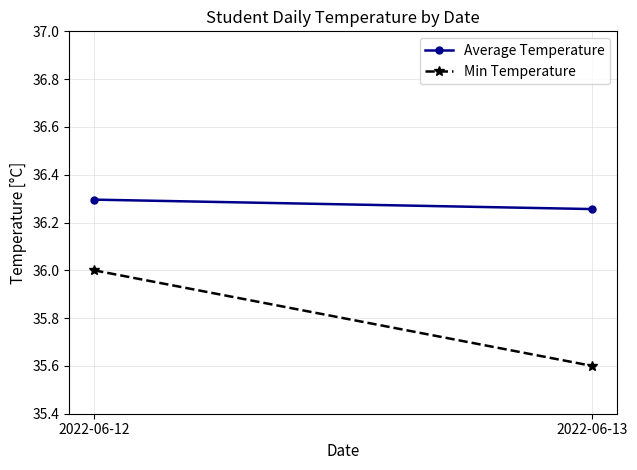

What is the value of the Min Temperature point at the 1st from the left?

36.0